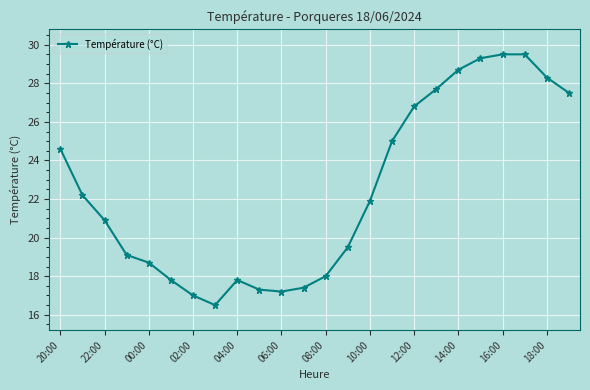

What is the difference between the maximum and second lowest values?

12.5